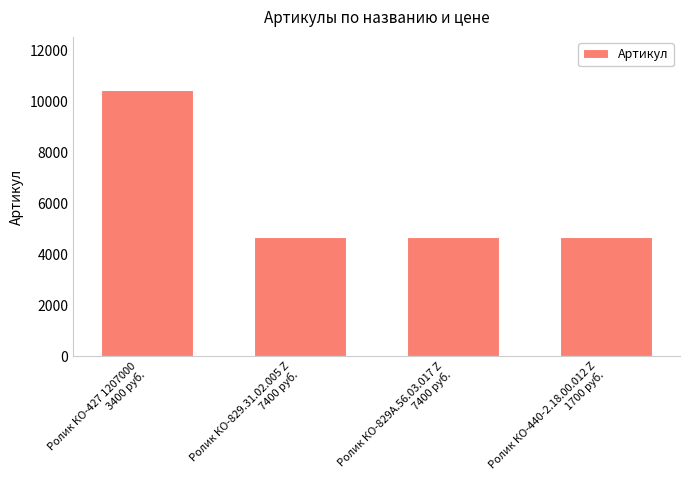

What is the average value?

6106